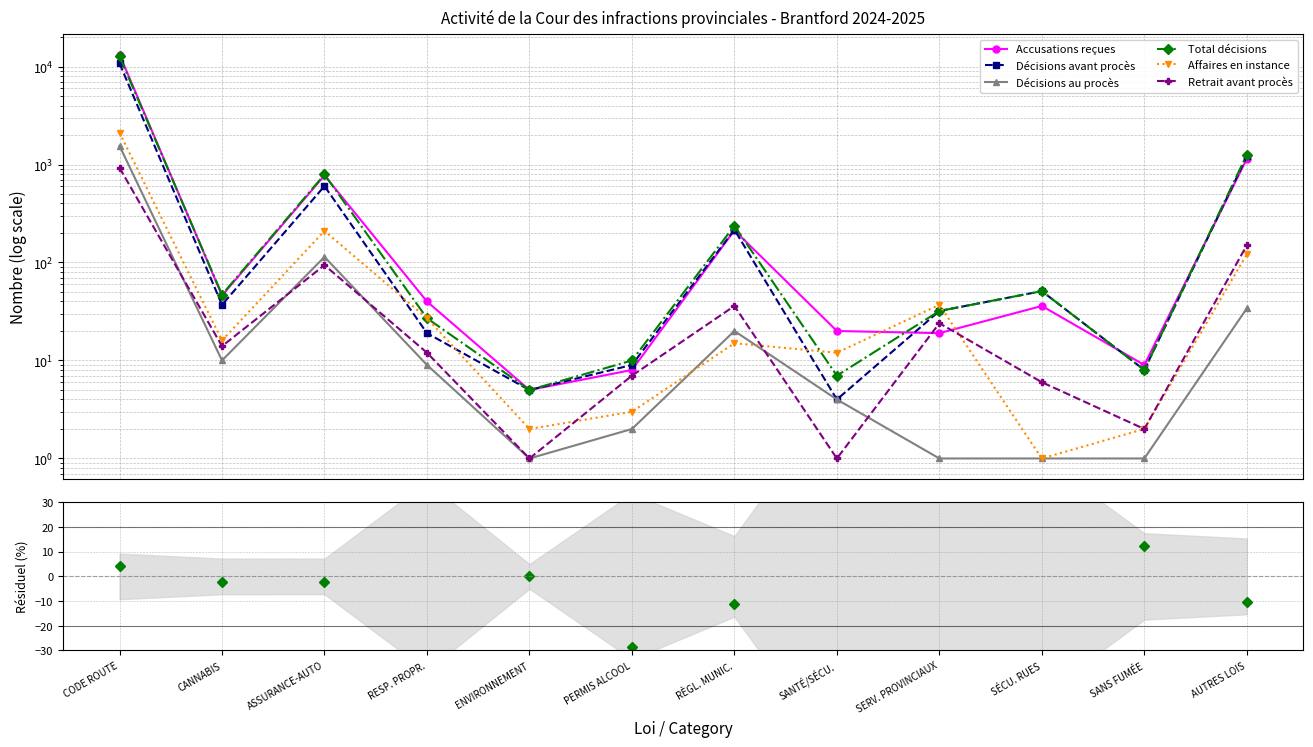

True or false: Total décisions and Retrait avant procès intersect in this chart.

False